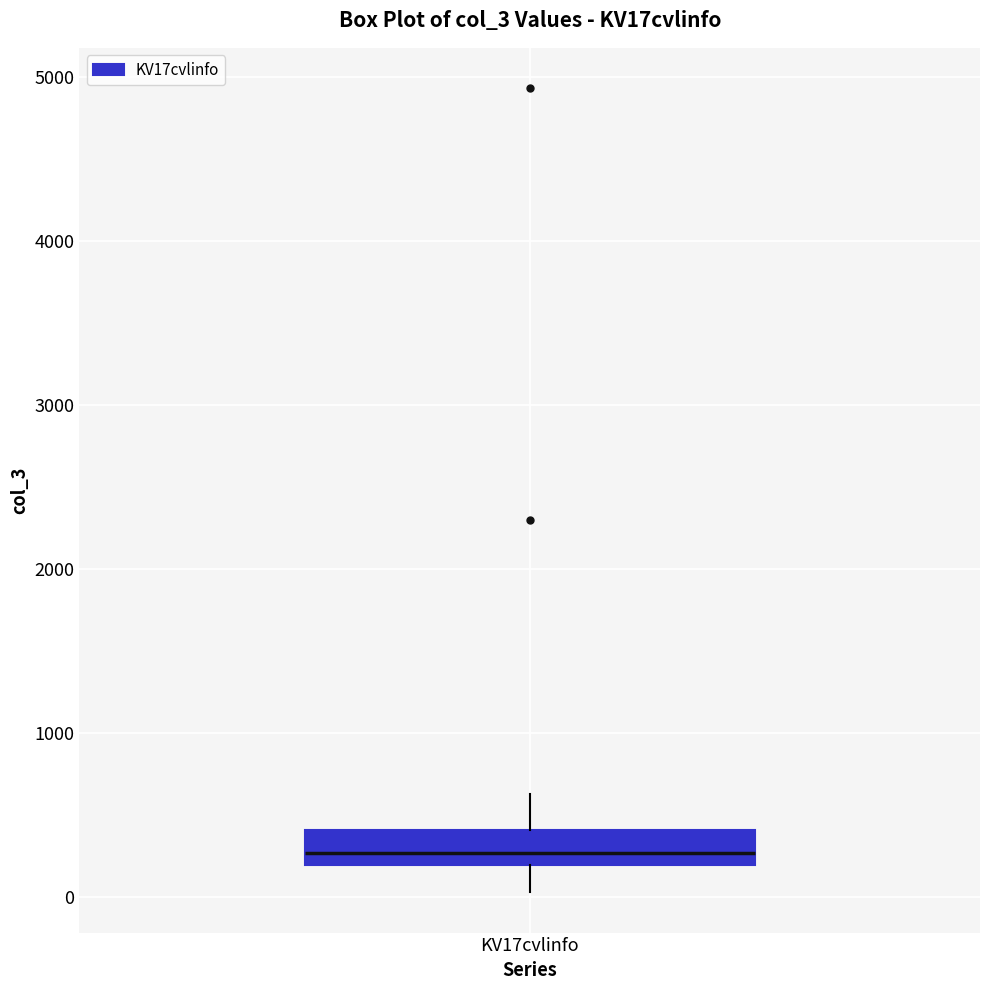

Read this box plot against the y-axis: the position of the median line, the range covered by the box, and the ends of both whiskers. The values are not printed on the chart, so give them approximately, as read against the axis.

median 300, box 200 to 400, whiskers 0 to 600